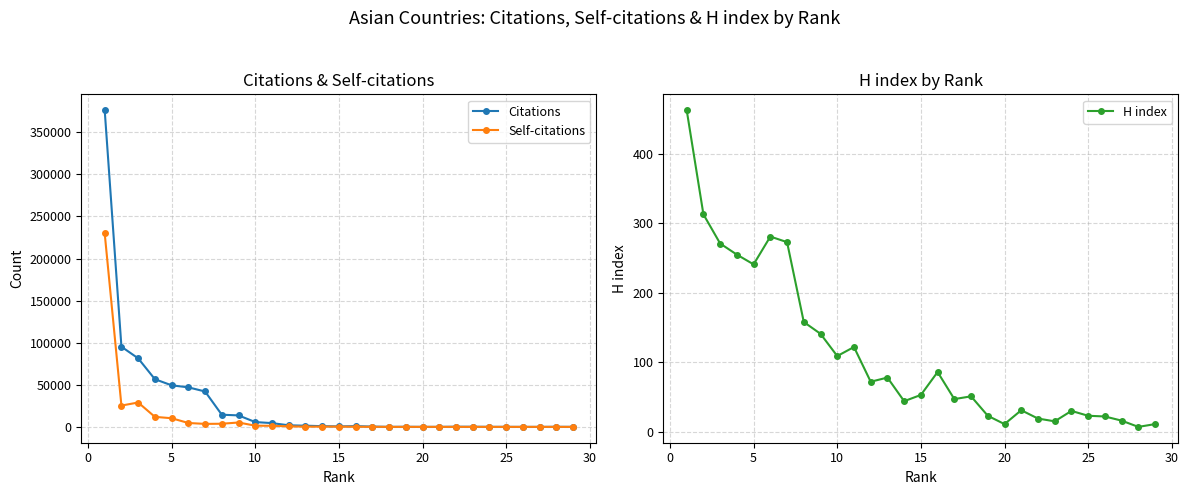

How many categories are shown in the chart?

29